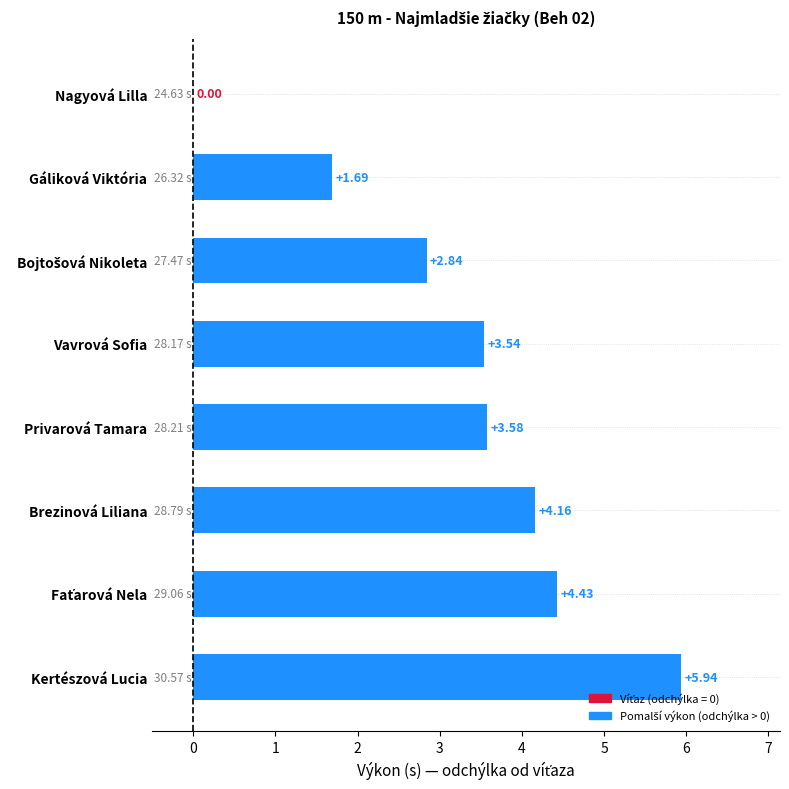

What is the ratio of the value at Brezinová Liliana to the value at Kertészová Lucia?

0.7